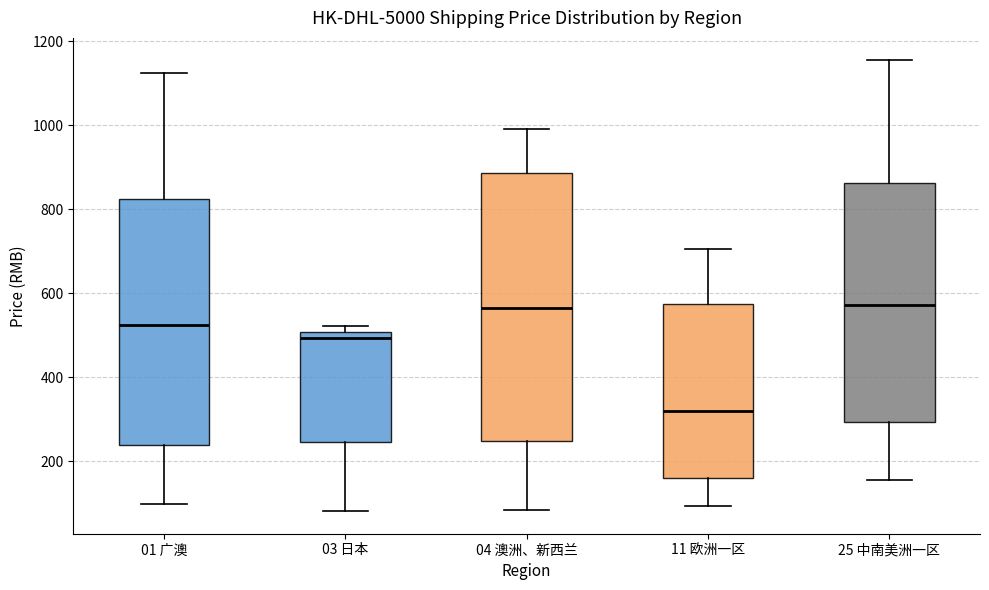

Reading left to right, read every box against the y-axis: the position of its median line, the range the box covers, and the ends of its whiskers. The values are not printed on the chart, so give them approximately, as read against the axis.

01 广澳: median 520, box 240 to 820, whiskers 100 to 1120
03 日本: median 500 (just below the box's upper edge), box 240 to 500, whiskers 80 to 520
04 澳洲、新西兰: median 560, box 240 to 880, whiskers 80 to 1000
11 欧洲一区: median 320, box 160 to 580, whiskers 100 to 700
25 中南美洲一区: median 580, box 300 to 860, whiskers 160 to 1160